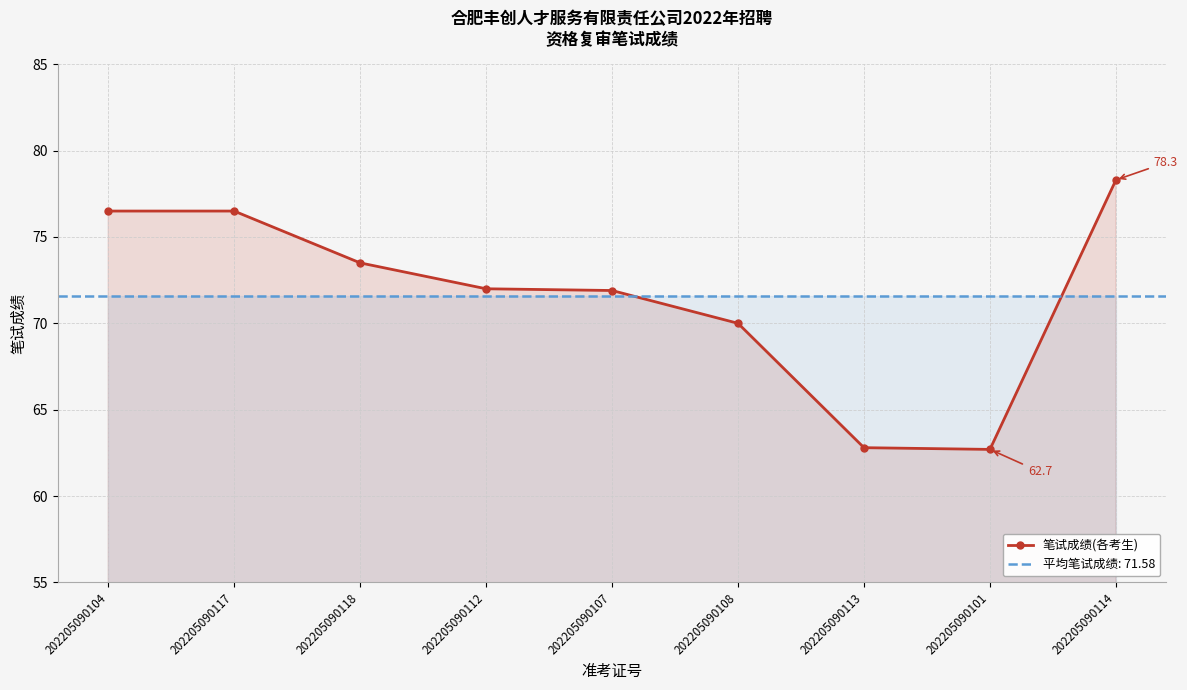

List the labels in order of value, largest first.

202205090114, 202205090104, 202205090117, 202205090118, 202205090112, 202205090107, 202205090108, 202205090113, 202205090101